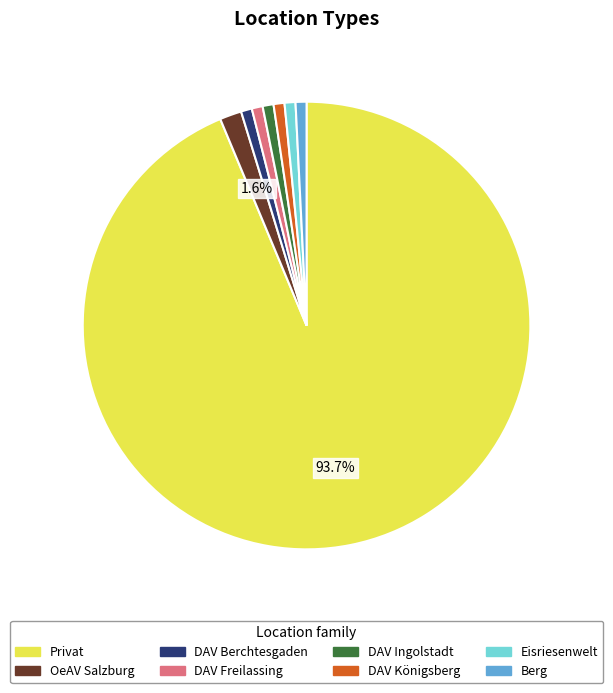

Count the number of slices in the pie.

8